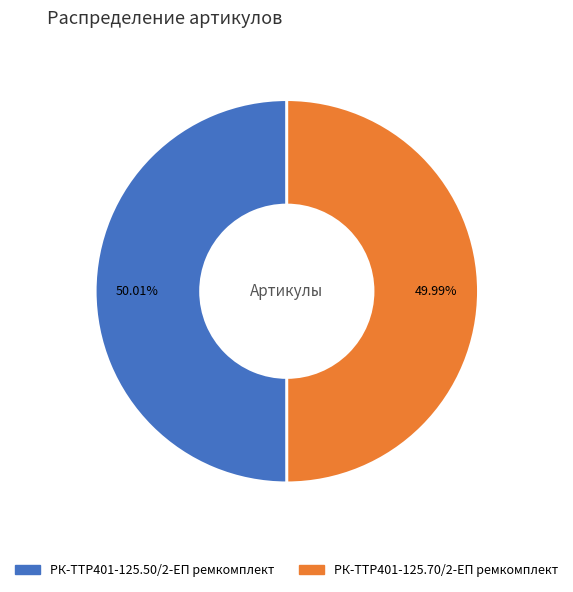

True or false: РК-TTР401-125.50/2-ЕП ремкомплект accounts for 50% of the total.

True